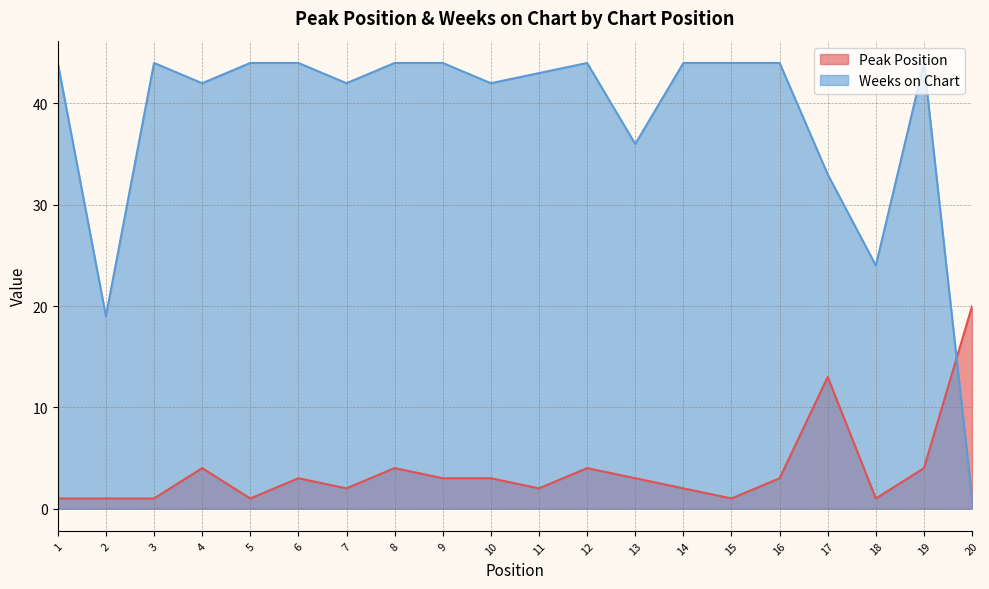

Where is the first local minimum for Peak Position?

5